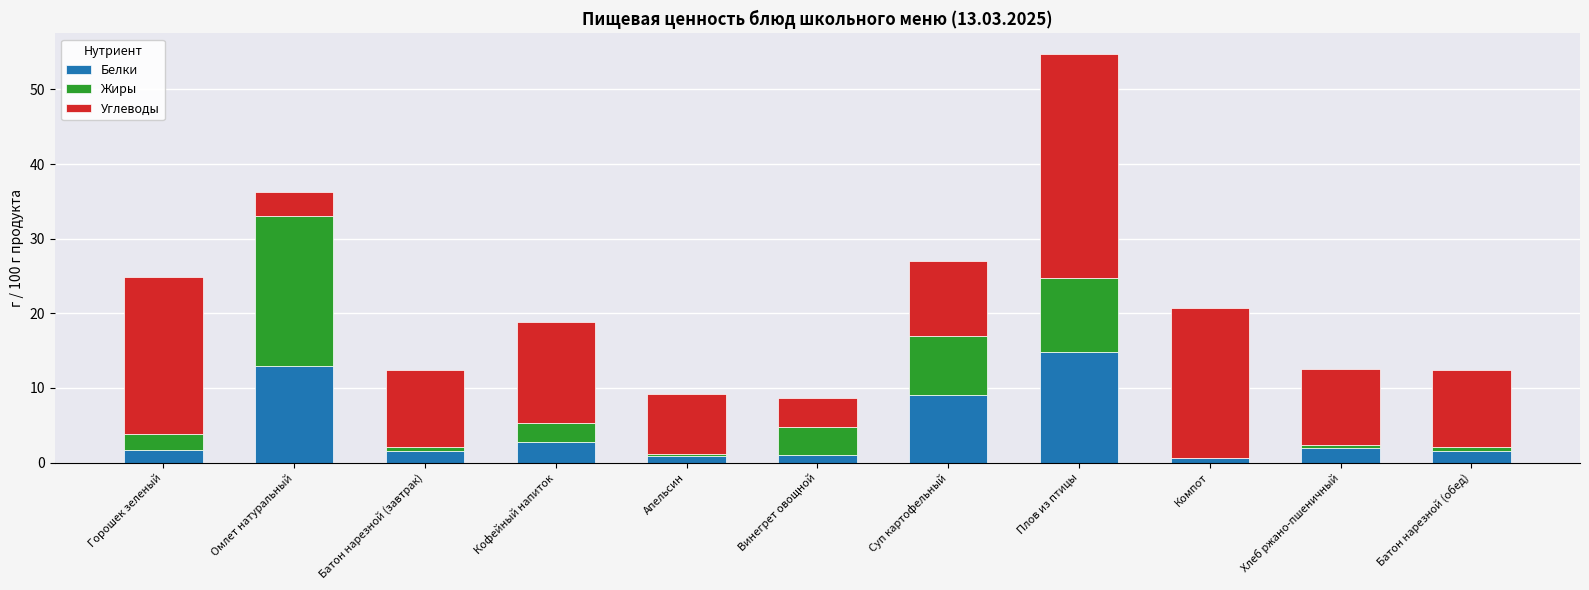

At which label does Белки reach its peak?

Плов из птицы